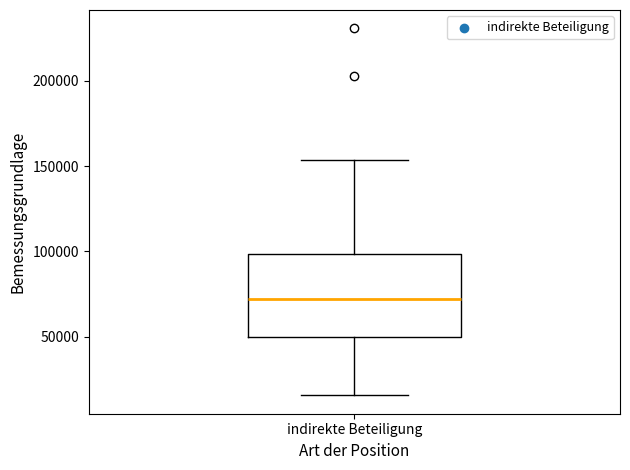

Read this box plot against the y-axis: the position of the median line, the range covered by the box, and the ends of both whiskers. The values are not printed on the chart, so give them approximately, as read against the axis.

median 70000, box 50000 to 100000, whiskers 15000 to 155000